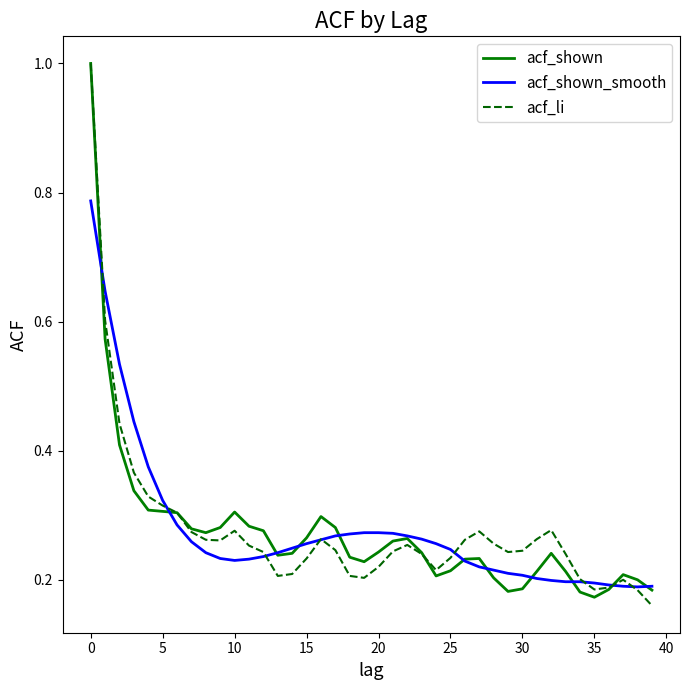

Count the acf_shown_smooth values in the range 0 to 1.

40